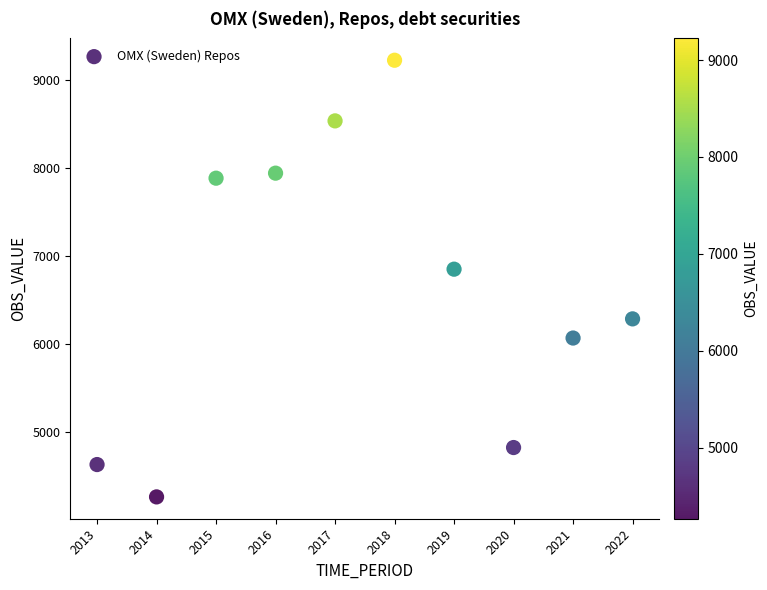

What Y value in the scatter plot is closest to 6745?

6851.9